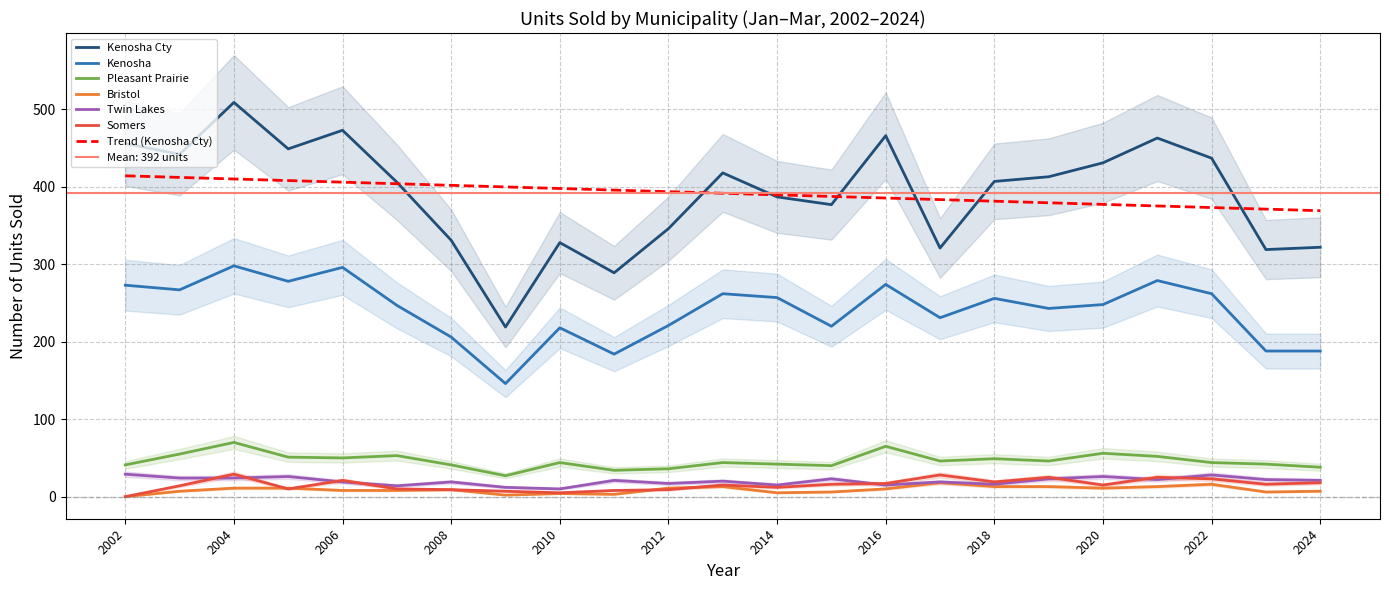

Is this an area chart (filled region under the line)?

No